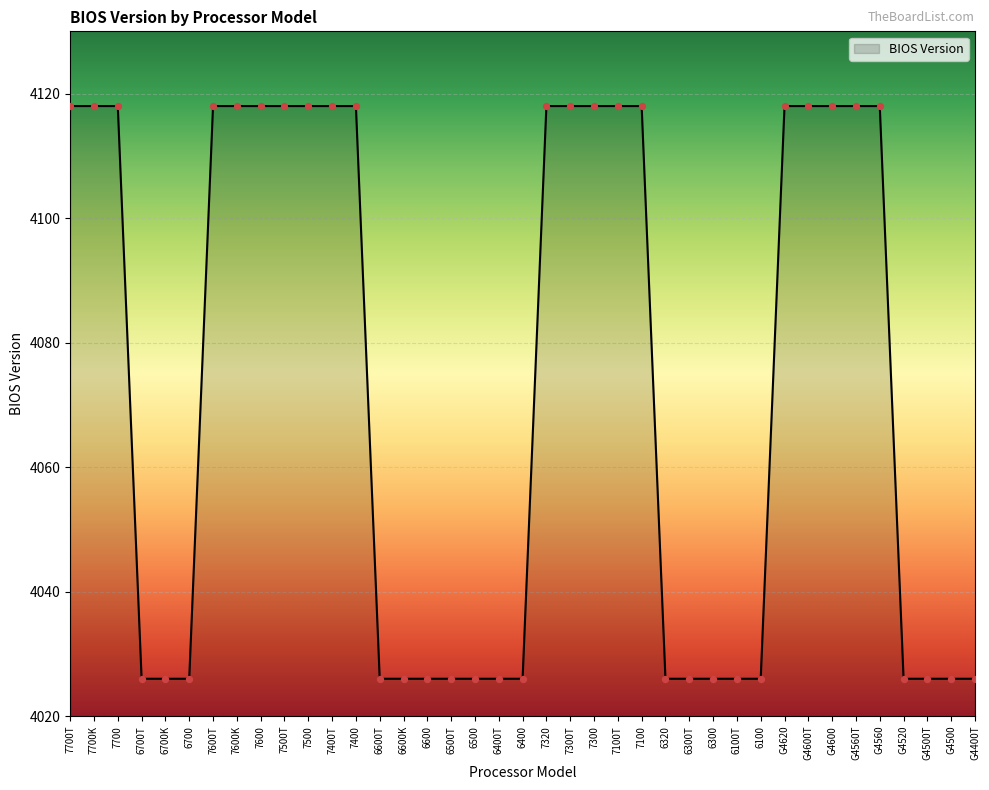

Between 6400T and 7400, which is larger?

7400